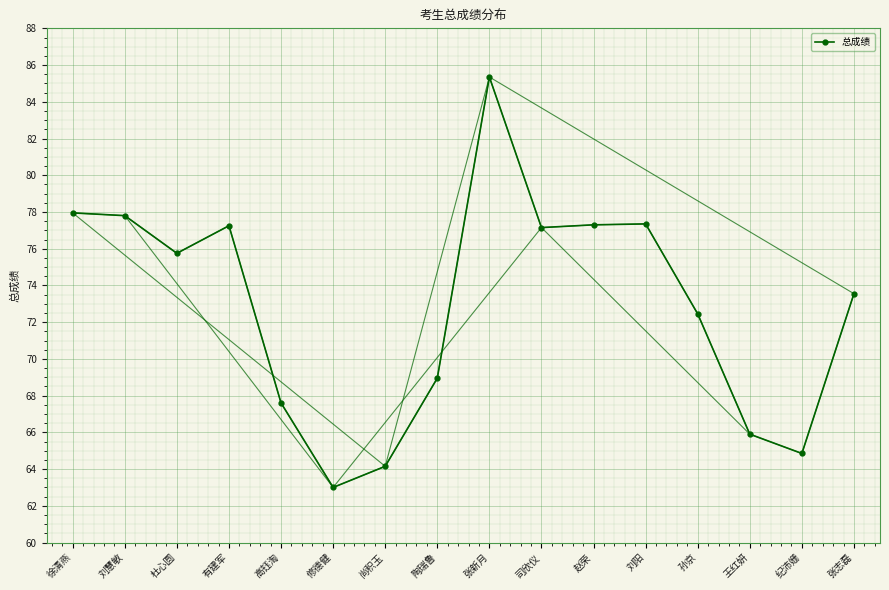

List the labels in order of value, smallest first.

修德健, 尚积玉, 纪沛姗, 王红妍, 高钰淘, 陶瑞鲁, 孙京, 张志磊, 杜心圆, 司欣仪, 有建军, 赵荣, 刘阳, 刘慧敏, 徐清燕, 张新月